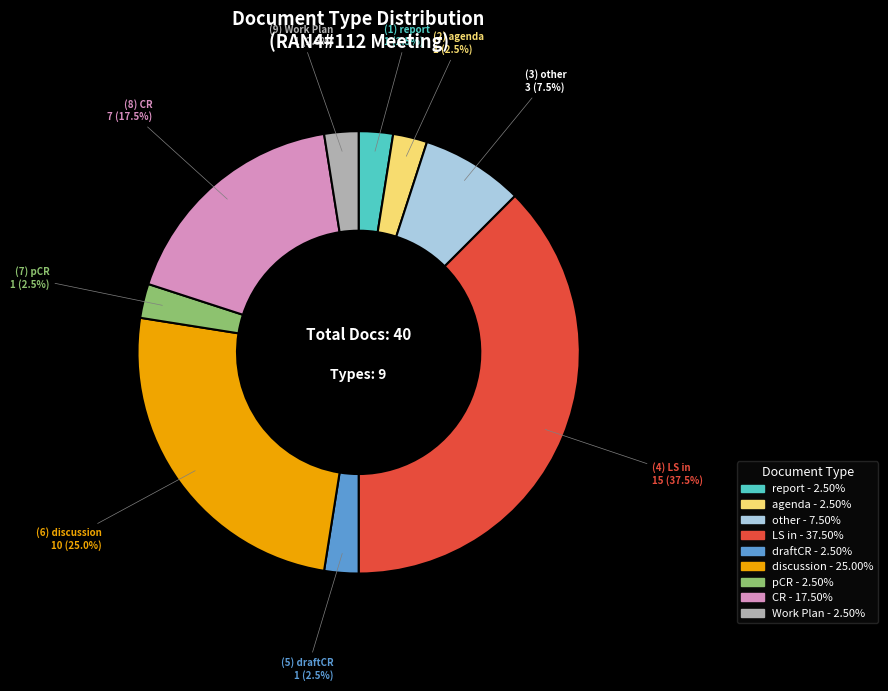

Approximately how many times larger is the value at CR compared to LS in?

0.5